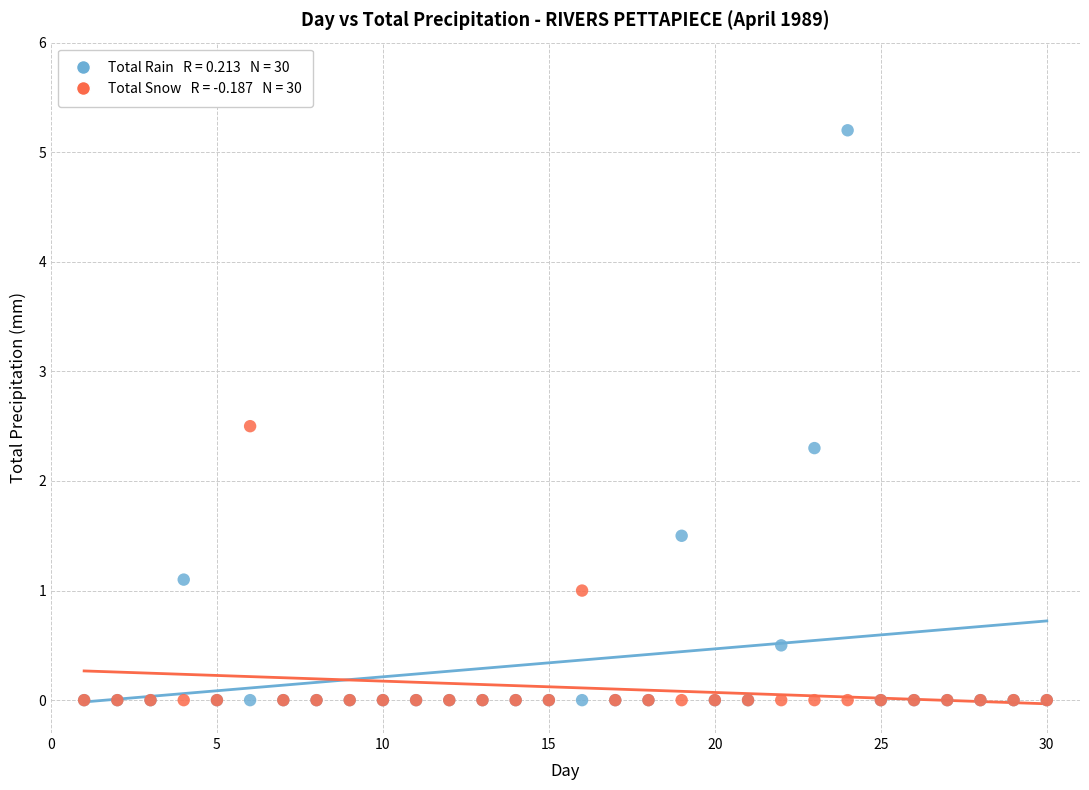

Across all series, what Y value is closest to 2?

2.3